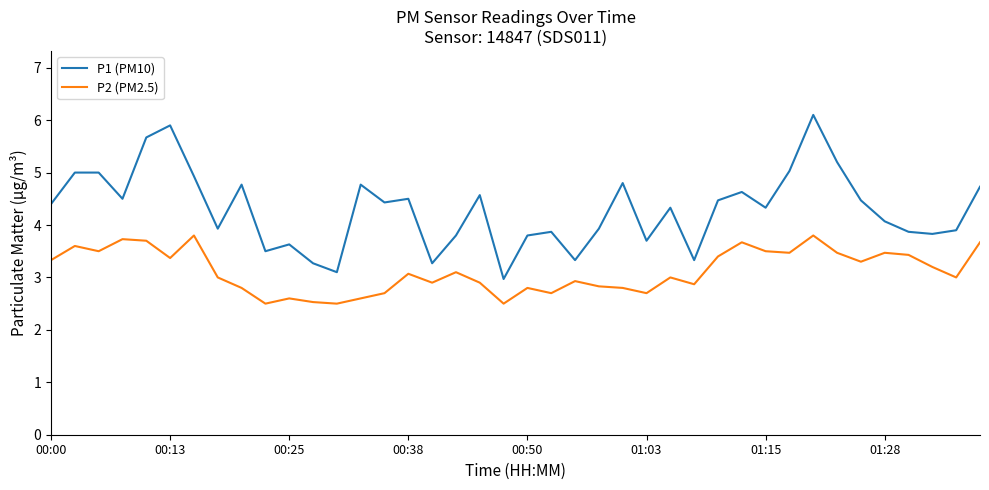

List the series in order of their overall mean, highest first.

P1 (PM10), P2 (PM2.5)